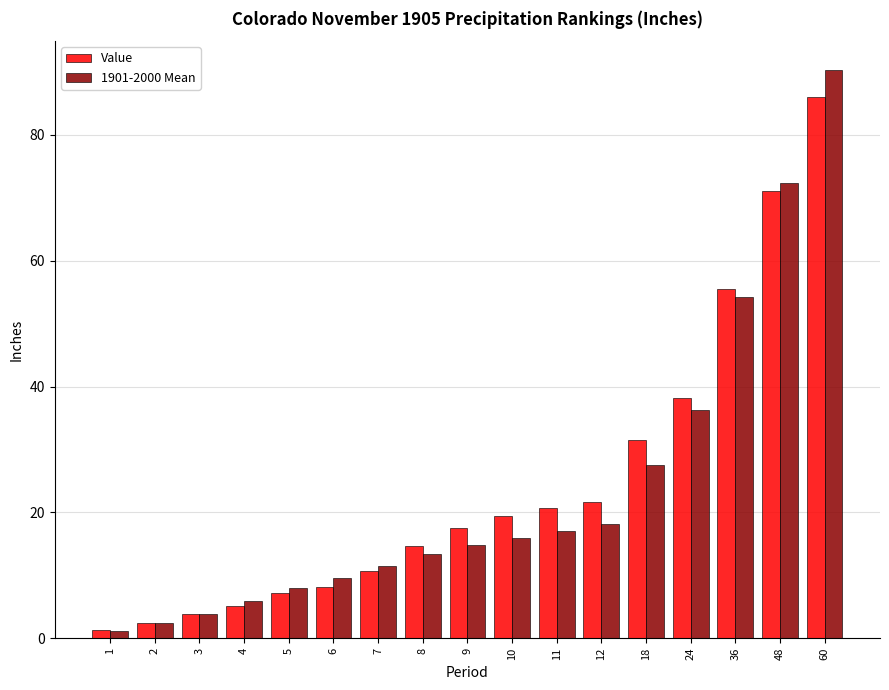

How many data points in 1901-2000 Mean are less than 14?

8